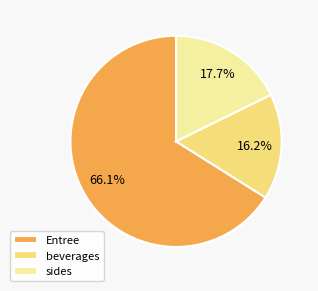

What percentage do Entree and beverages together represent?

82.3%